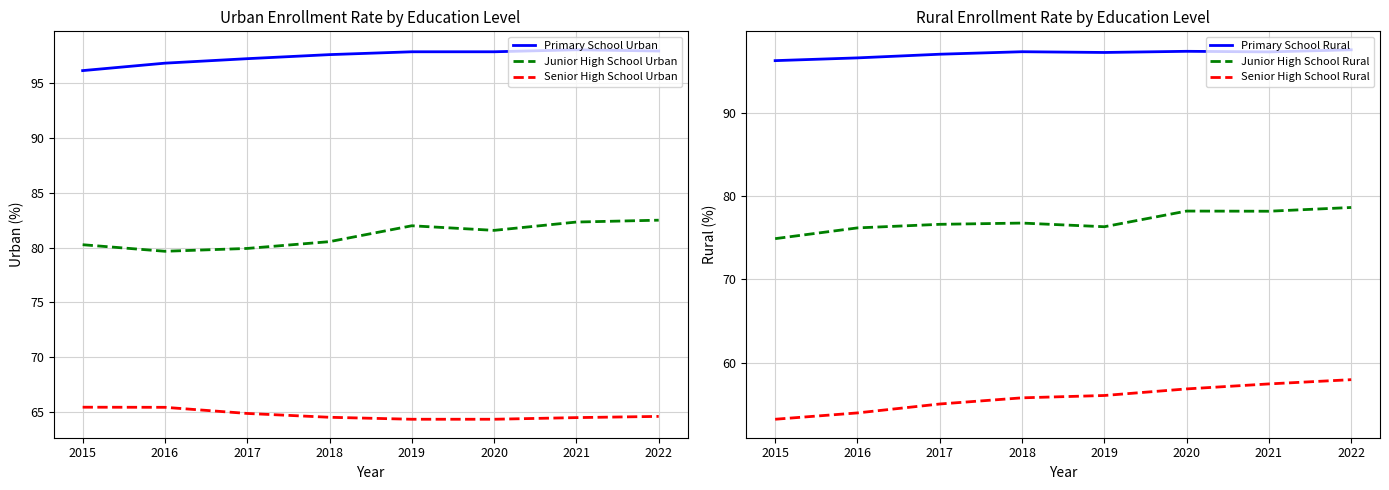

Reading left to right, extract all data points from this chart.

Primary School Urban: 2015=96.2	2016=96.8	2017=97.3	2018=97.6	2019=97.9	2020=97.9	2021=98.1	2022=98.0
Junior High School Urban: 2015=80.3	2016=79.7	2017=79.9	2018=80.5	2019=82.0	2020=81.6	2021=82.3	2022=82.5
Senior High School Urban: 2015=65.4	2016=65.4	2017=64.9	2018=64.5	2019=64.3	2020=64.3	2021=64.5	2022=64.6
Primary School Rural: 2015=96.2	2016=96.6	2017=97.0	2018=97.3	2019=97.2	2020=97.4	2021=97.3	2022=97.5
Junior High School Rural: 2015=74.9	2016=76.2	2017=76.6	2018=76.8	2019=76.3	2020=78.2	2021=78.2	2022=78.6
Senior High School Rural: 2015=53.2	2016=54.0	2017=55.0	2018=55.8	2019=56.1	2020=56.9	2021=57.5	2022=58.0